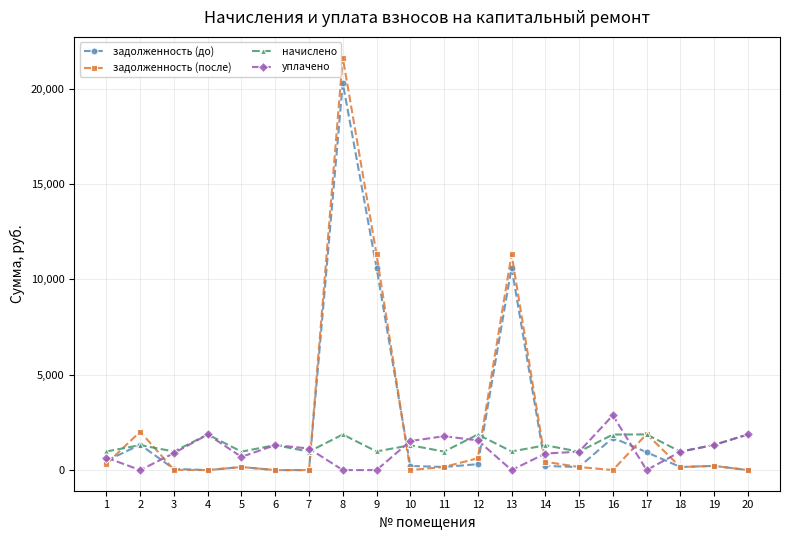

Where is the first local maximum for начислено?

2